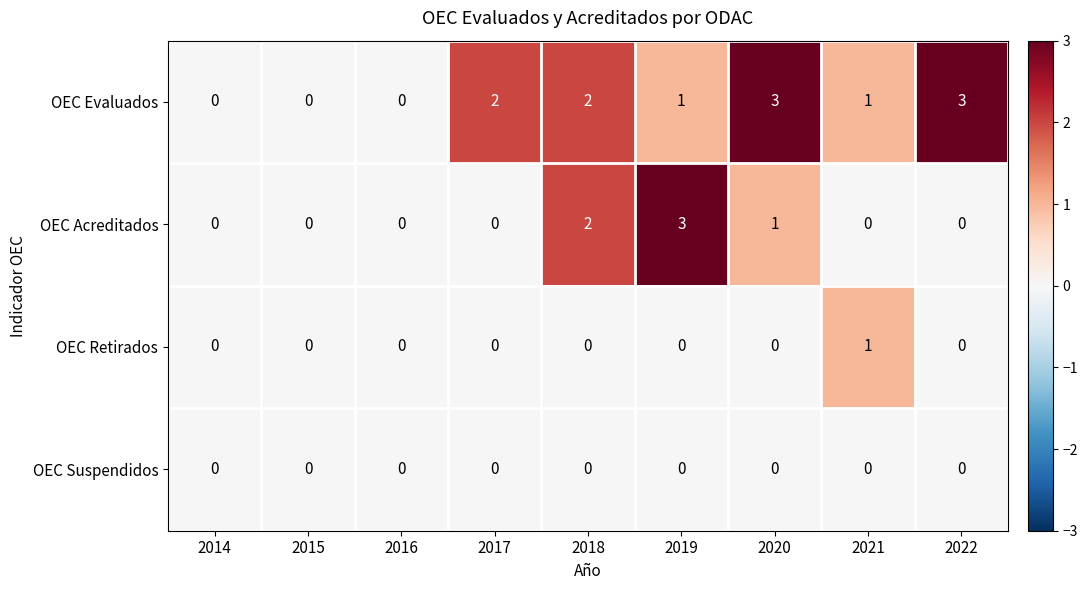

Count the OEC Acreditados values in the range 0 to 1.

7